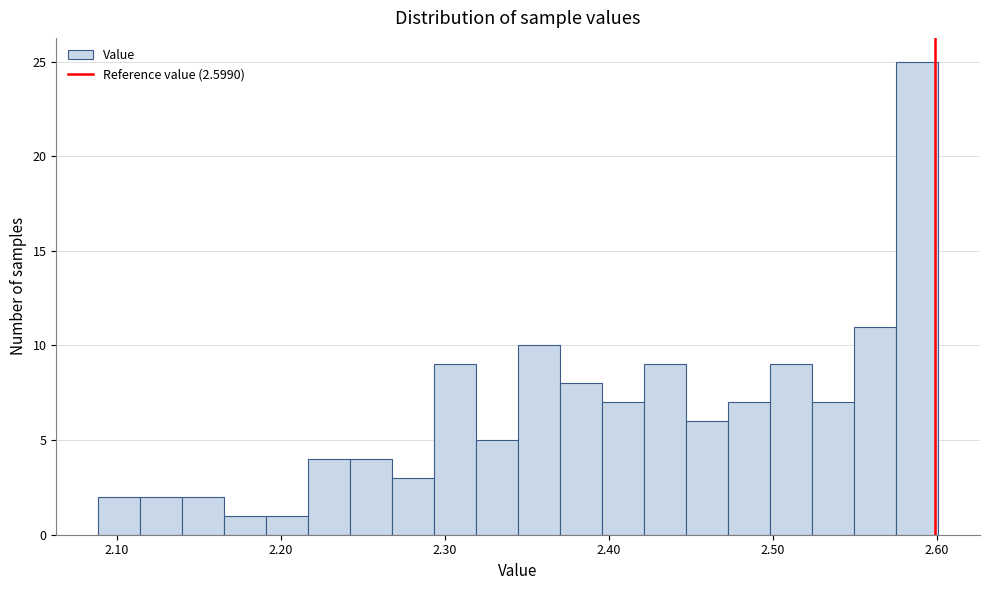

Around what value on the x-axis is the tallest bar? Give the approximate position of its centre, as read against the axis.

2.59